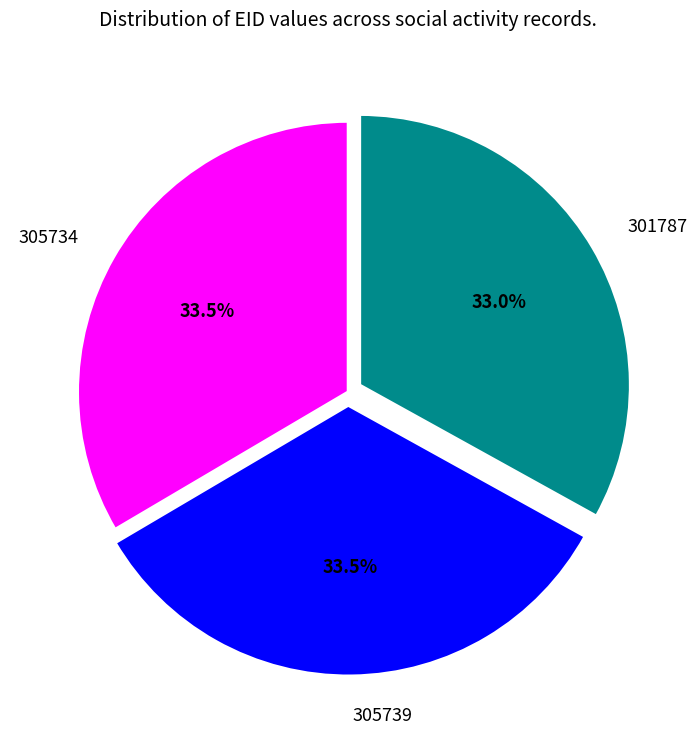

Approximately how many times larger is the value at 305734 compared to 305739?

1.0